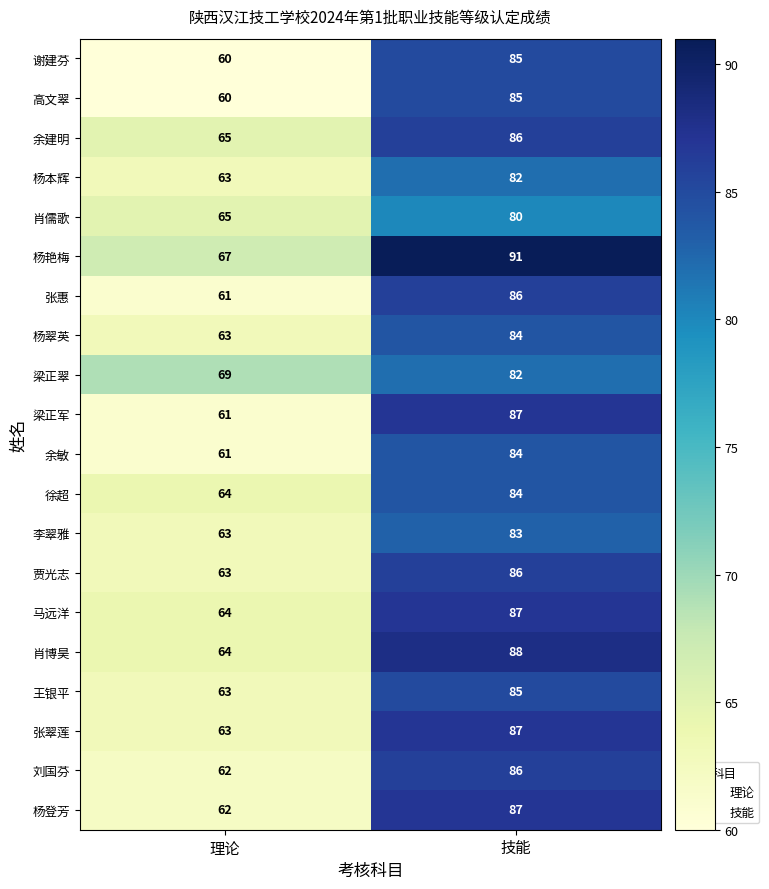

Where is 王银平 nearest to the value 74?

理论